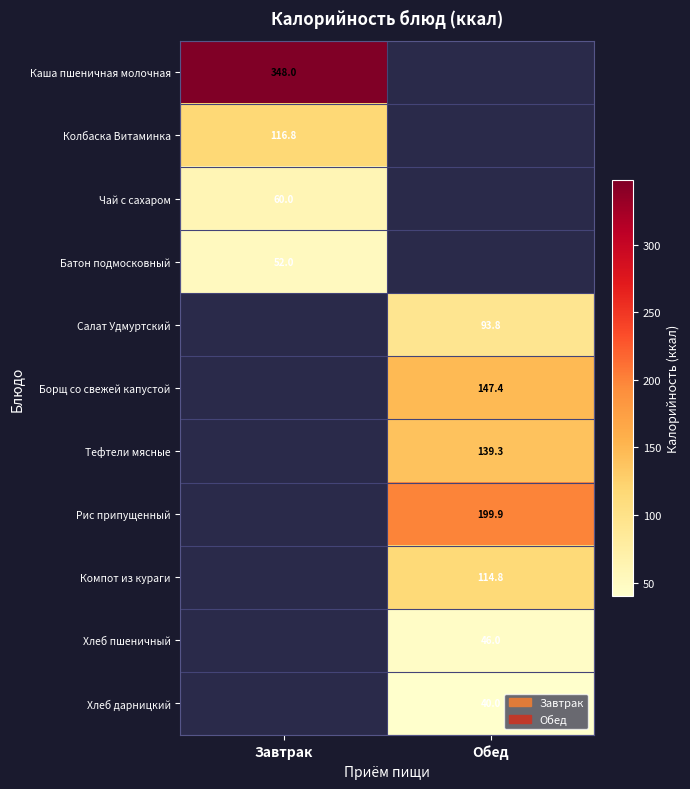

Which has a higher value, Завтрак or Обед?

Обед